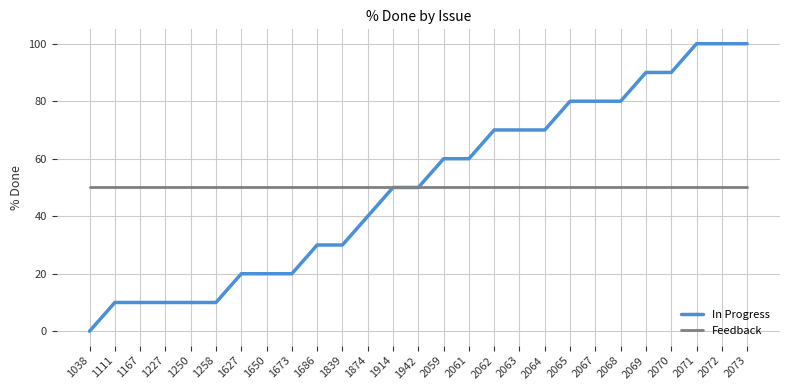

Does the chart have visible grid lines?

Yes